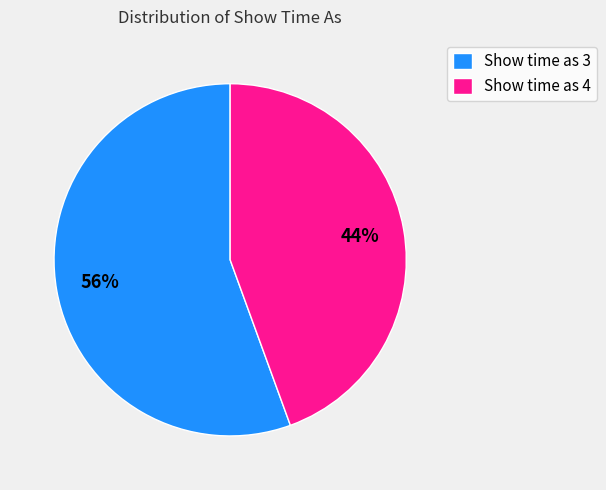

Rank the categories by value from highest to lowest.

Show time as 3, Show time as 4